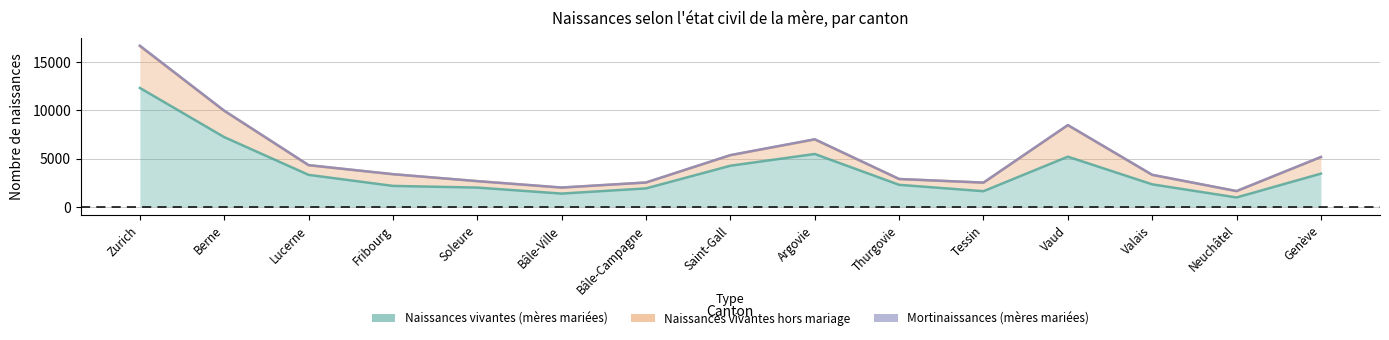

At which category does Naissances vivantes (mères mariées) reach its first local valley?

Bâle-Ville